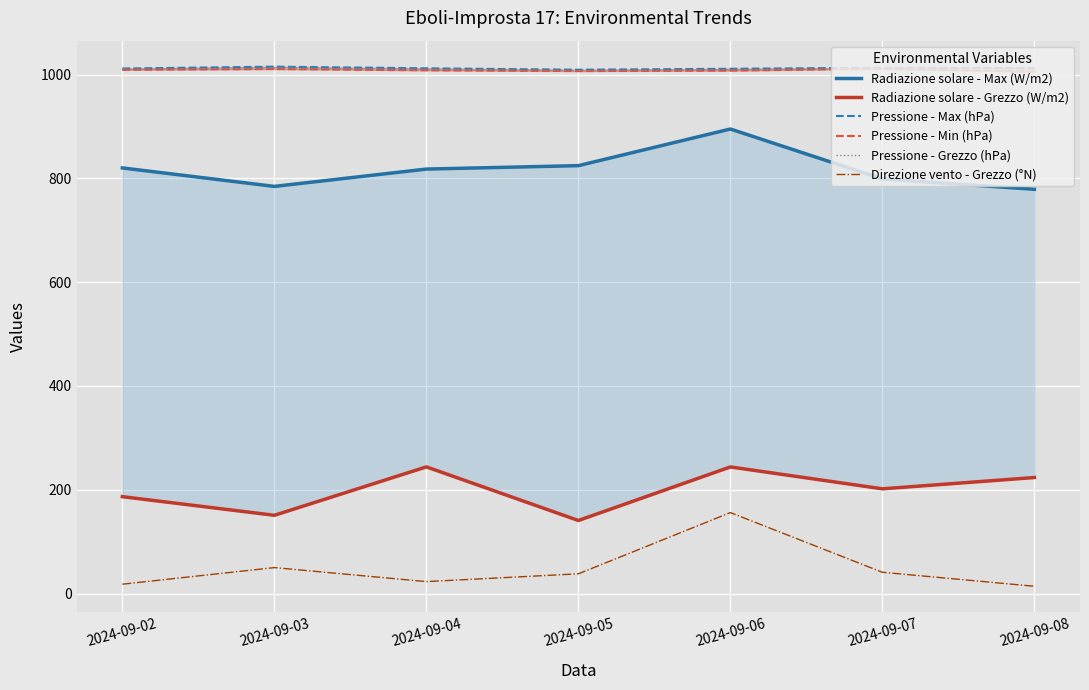

Is it true that Radiazione solare - Grezzo (W/m2) equals 62.0 at 2024-09-03?

False